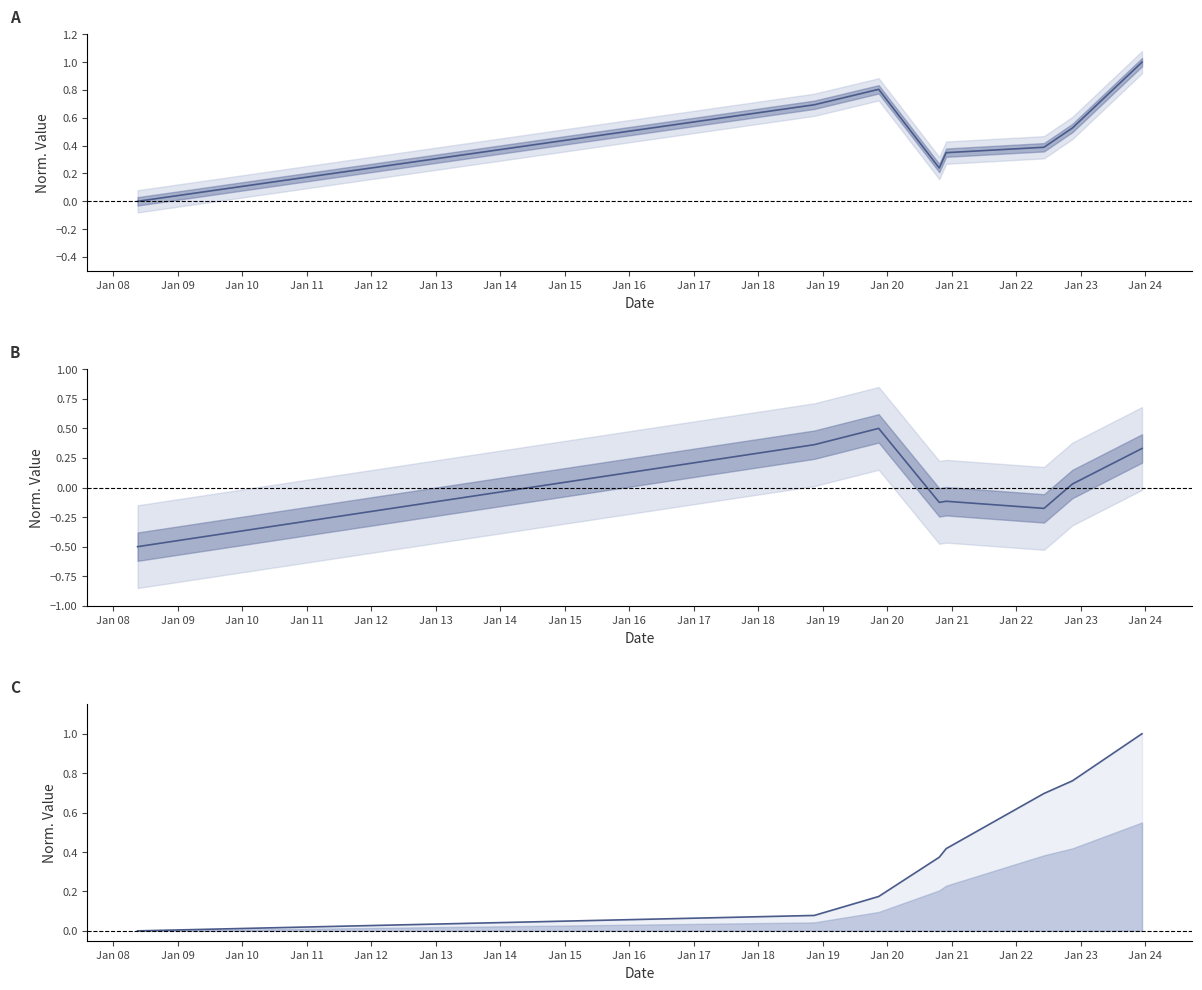

True or false: transactionValue and transactionShares cross at least once.

False